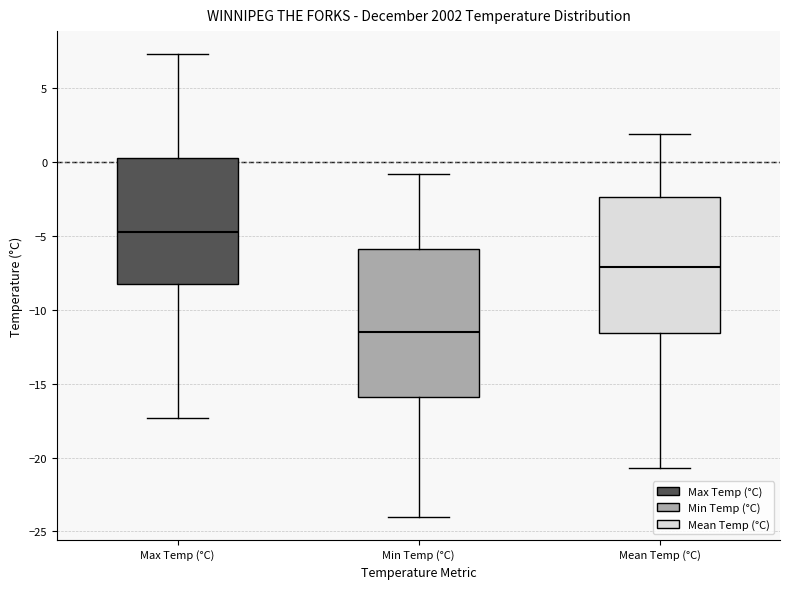

Reading left to right, transcribe this box plot: for each box, give where its median line is, the range the box spans, and where its two whiskers end, as read against the y-axis. The values are not printed on the chart, so give them approximately, as read against the axis.

Max Temp (°C): median -4.5, box -8.0 to 0.5, whiskers -17.5 to 7.5
Min Temp (°C): median -11.5, box -16.0 to -6.0, whiskers -24.0 to -1.0
Mean Temp (°C): median -7.0, box -11.5 to -2.5, whiskers -20.5 to 2.0